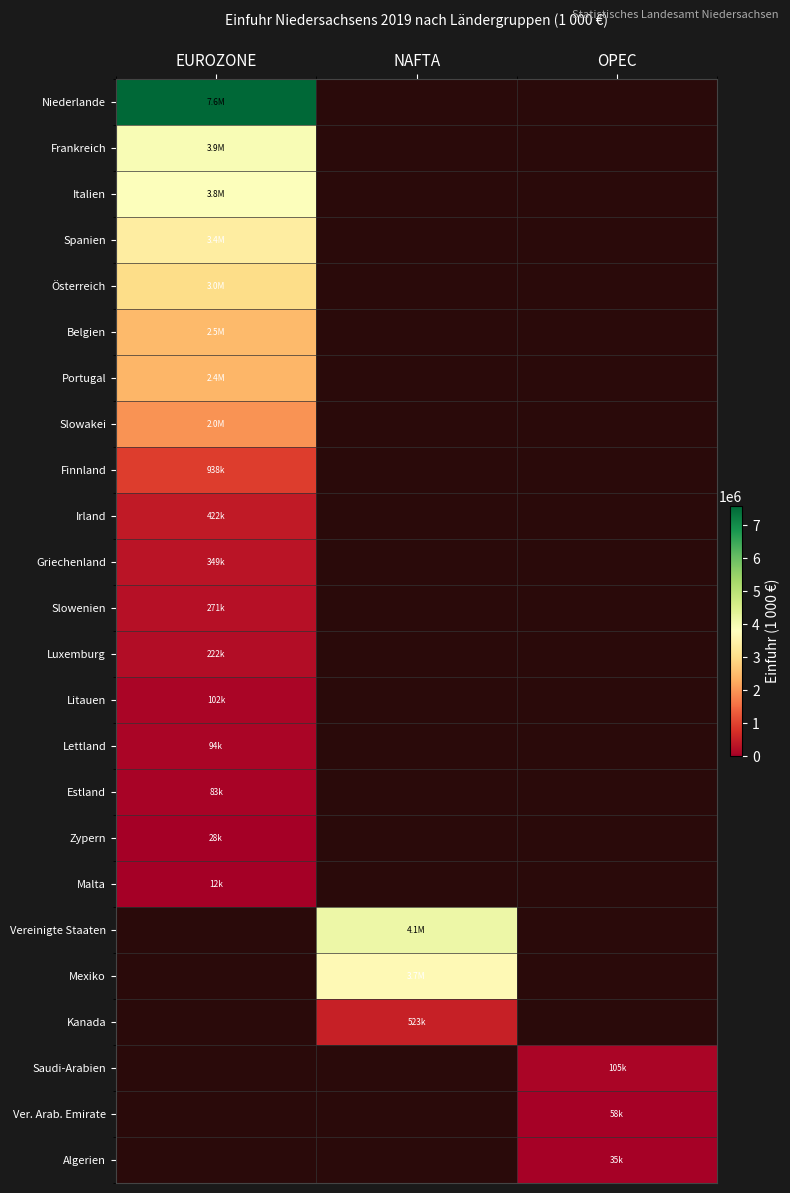

Which category has the highest value in the Irland series?

EUROZONE